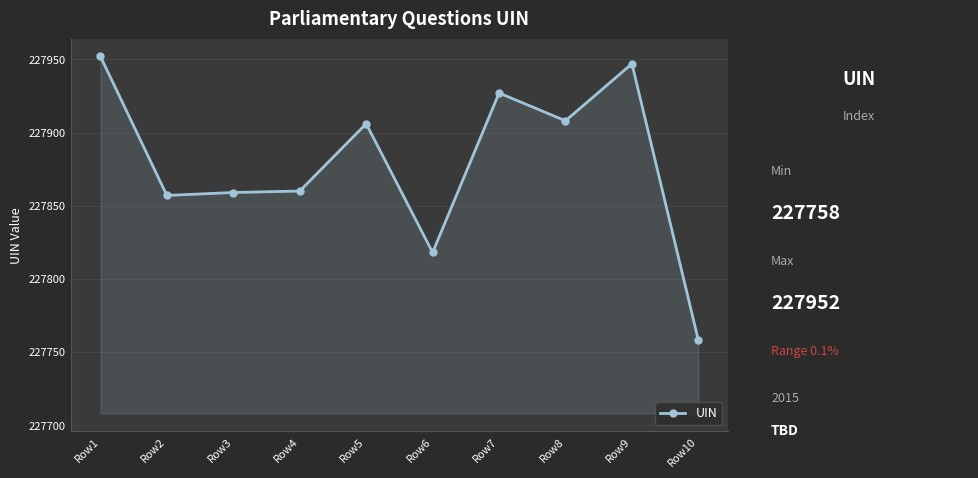

The value at Row6 is 227818. True or false?

True